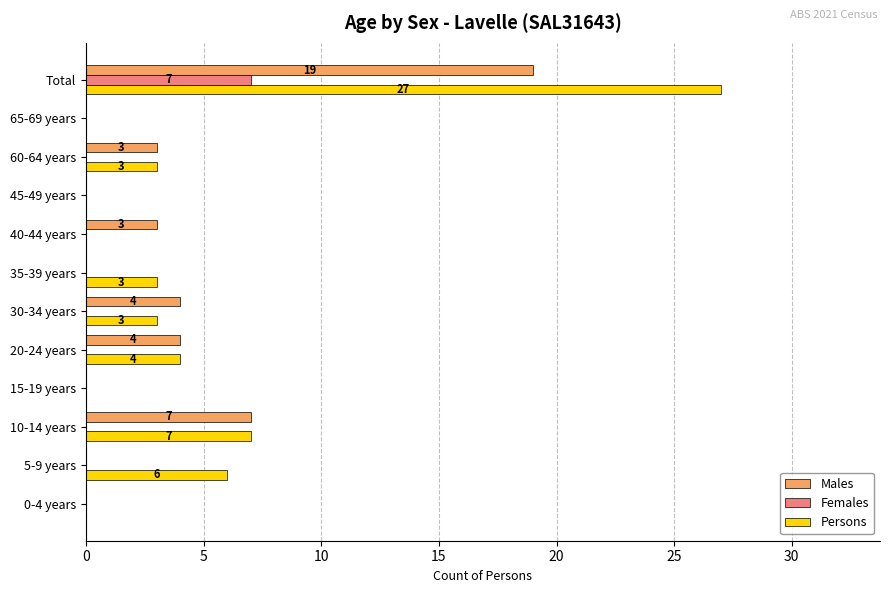

What is the sum of all Persons values?

53